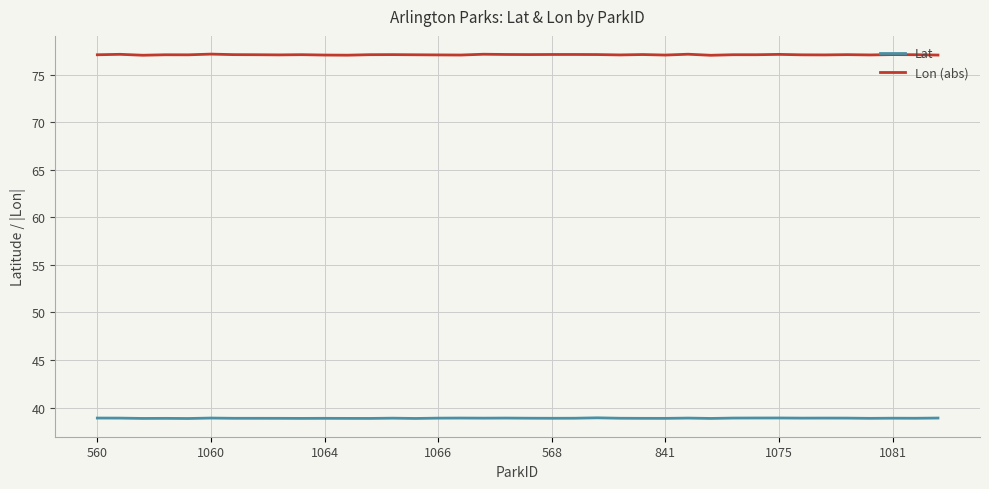

True or false: Lat and Lon (abs) intersect in this chart.

False